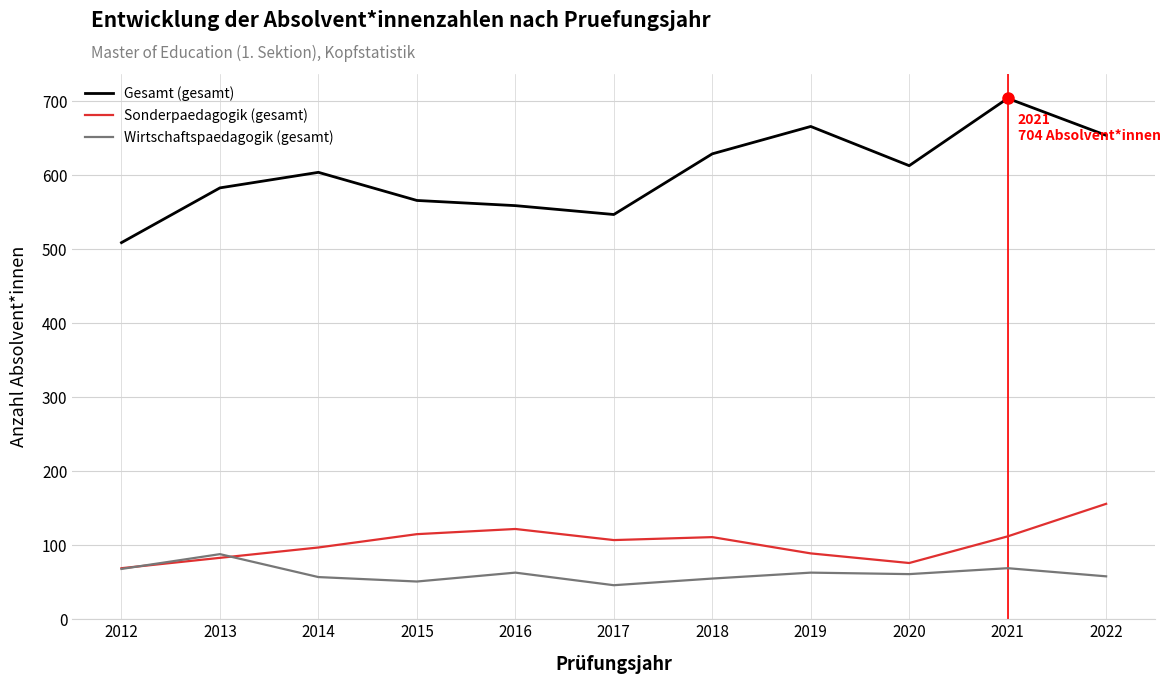

What are all the series names shown in the legend?

Gesamt (gesamt), Sonderpaedagogik (gesamt), Wirtschaftspaedagogik (gesamt)